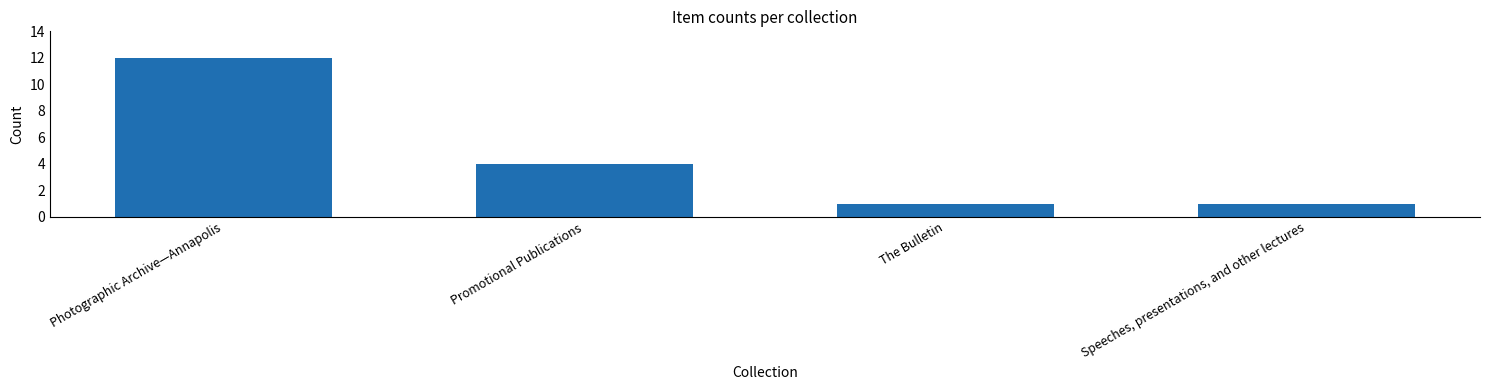

How many values are below 4?

2